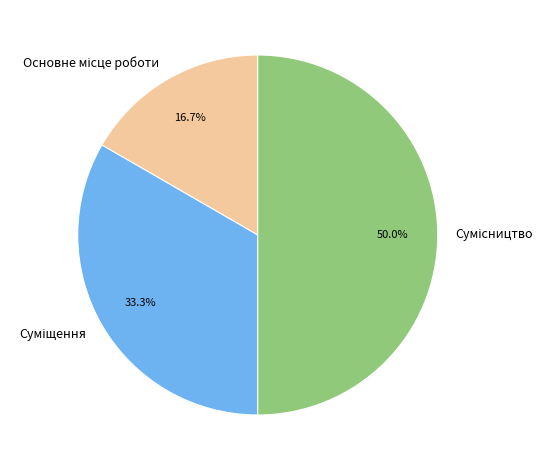

To the nearest percent, what percentage of the pie is Суміщення?

33%